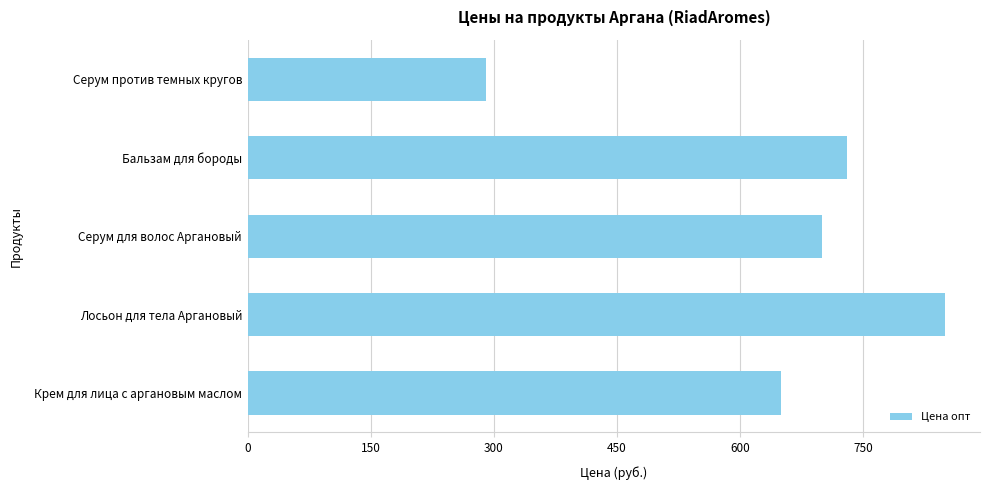

List the labels in order of value, smallest first.

Серум против темных кругов, Крем для лица с аргановым маслом, Серум для волос Аргановый, Бальзам для бороды, Лосьон для тела Аргановый